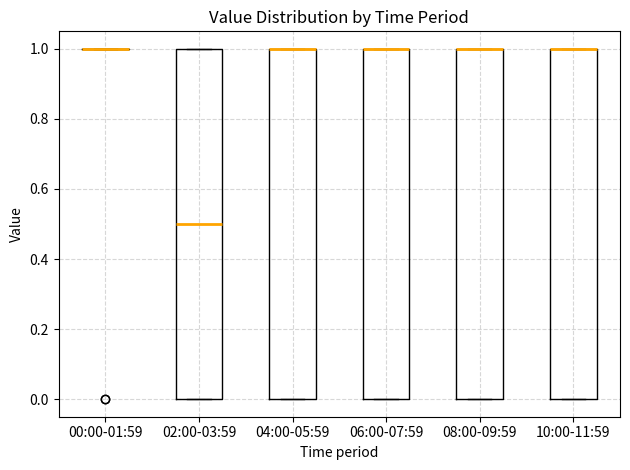

Reading left to right, read every box against the y-axis: the position of its median line, the range the box covers, and the ends of its whiskers. The values are not printed on the chart, so give them approximately, as read against the axis.

00:00-01:59: box collapsed to a line at 1.0, whiskers 1.0 to 1.0
02:00-03:59: median 0.5, box 0.0 to 1.0, whiskers 0.0 to 1.0
04:00-05:59: median 1.0 (drawn on the box's upper edge), box 0.0 to 1.0, whiskers 0.0 to 1.0
06:00-07:59: median 1.0 (drawn on the box's upper edge), box 0.0 to 1.0, whiskers 0.0 to 1.0
08:00-09:59: median 1.0 (drawn on the box's upper edge), box 0.0 to 1.0, whiskers 0.0 to 1.0
10:00-11:59: median 1.0 (drawn on the box's upper edge), box 0.0 to 1.0, whiskers 0.0 to 1.0